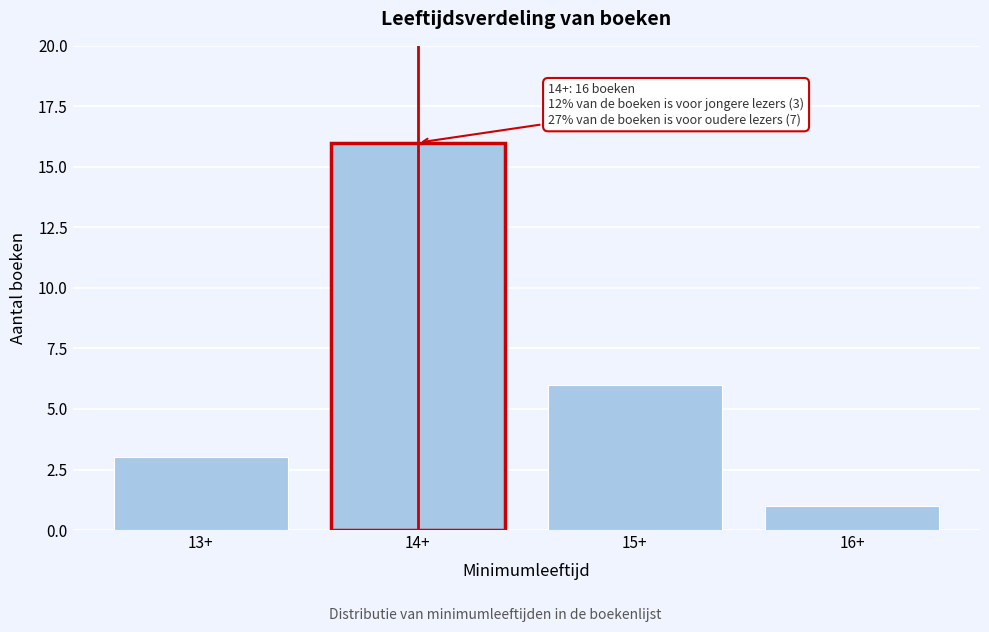

Reading left to right, transcribe all the data shown in this chart.

13+=3	14+=16	15+=6	16+=1